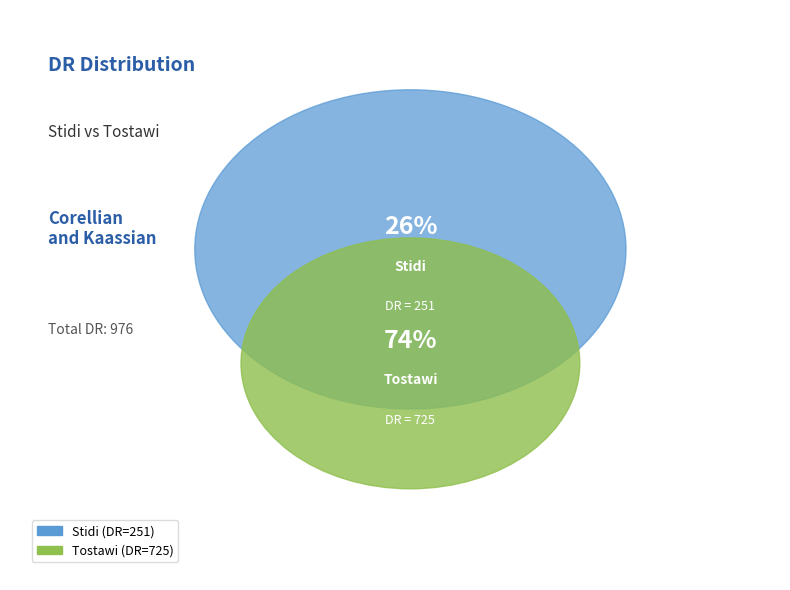

What is the ratio of the value at Stidi to the value at Tostawi?

0.3